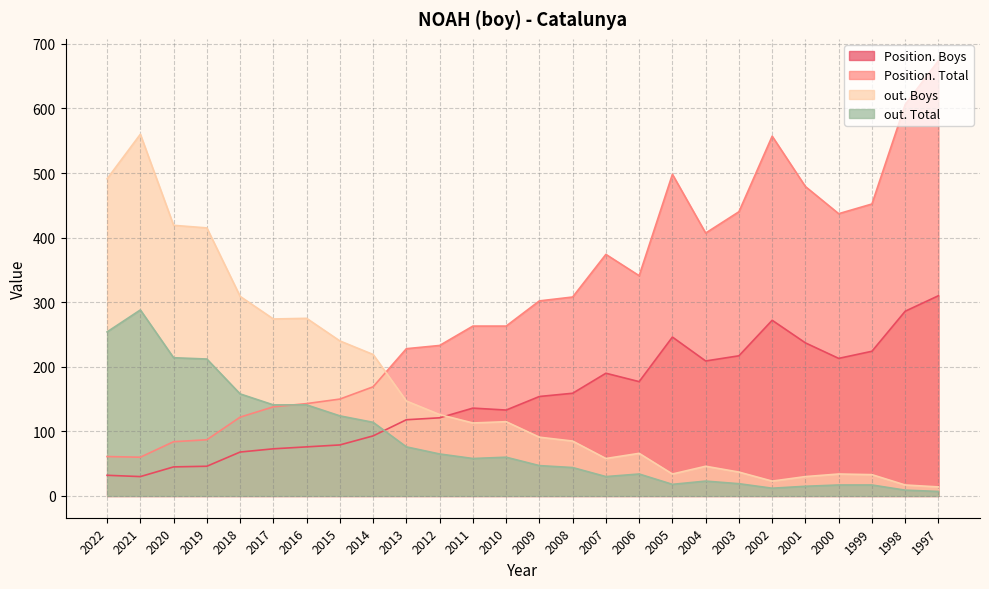

What is the difference between the Position. Total values at 2000 and 2010?

174